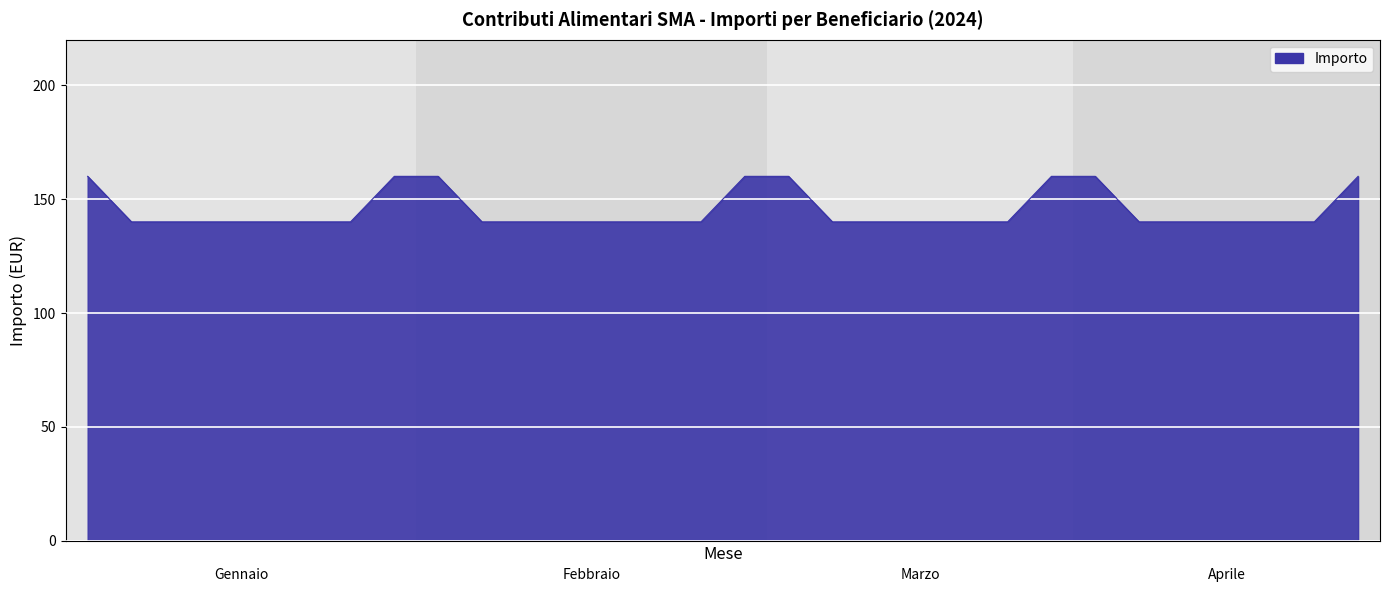

What is the difference between the maximum and minimum values?

20